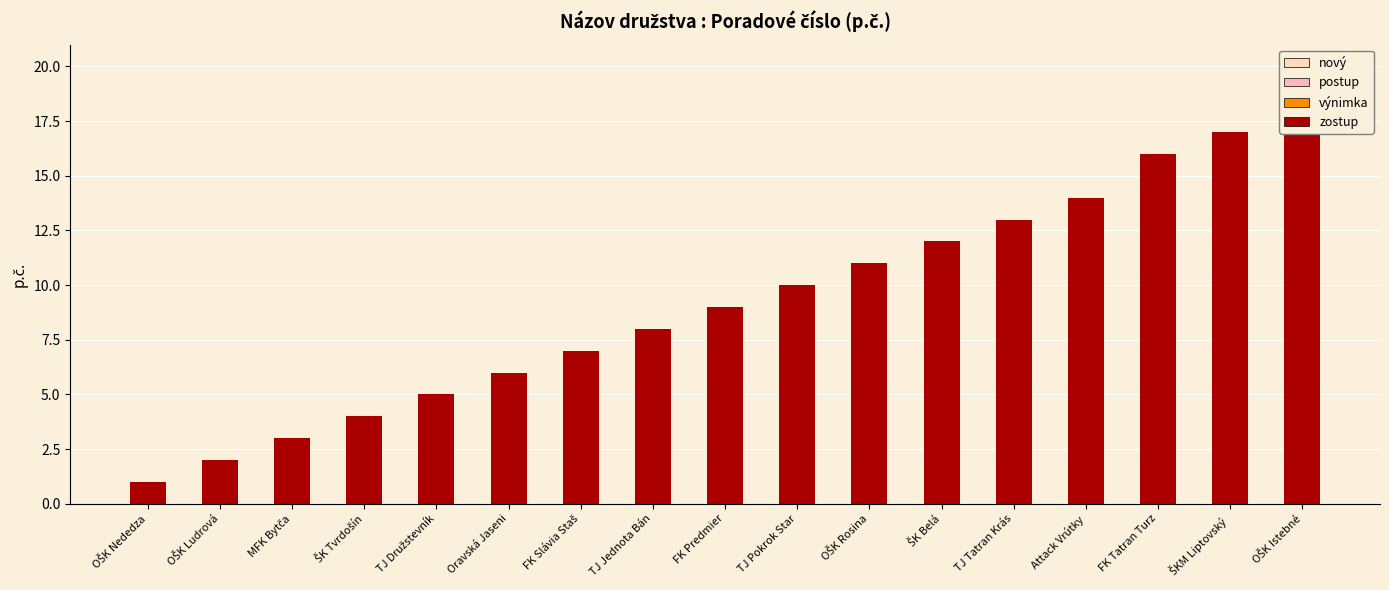

What is the value of the 11th bar from the left?

11